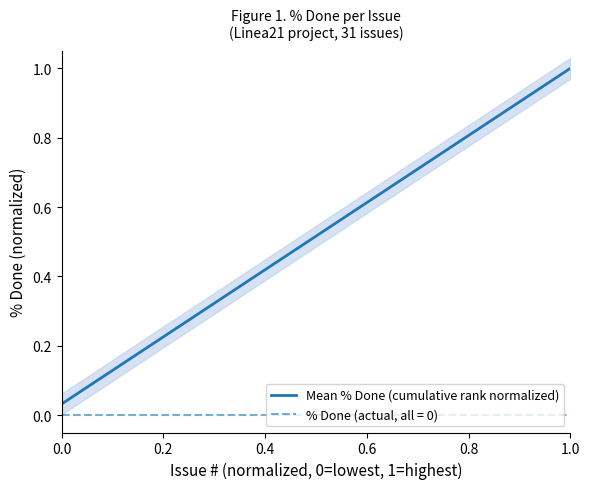

What is the maximum value shown in the chart?

1.0